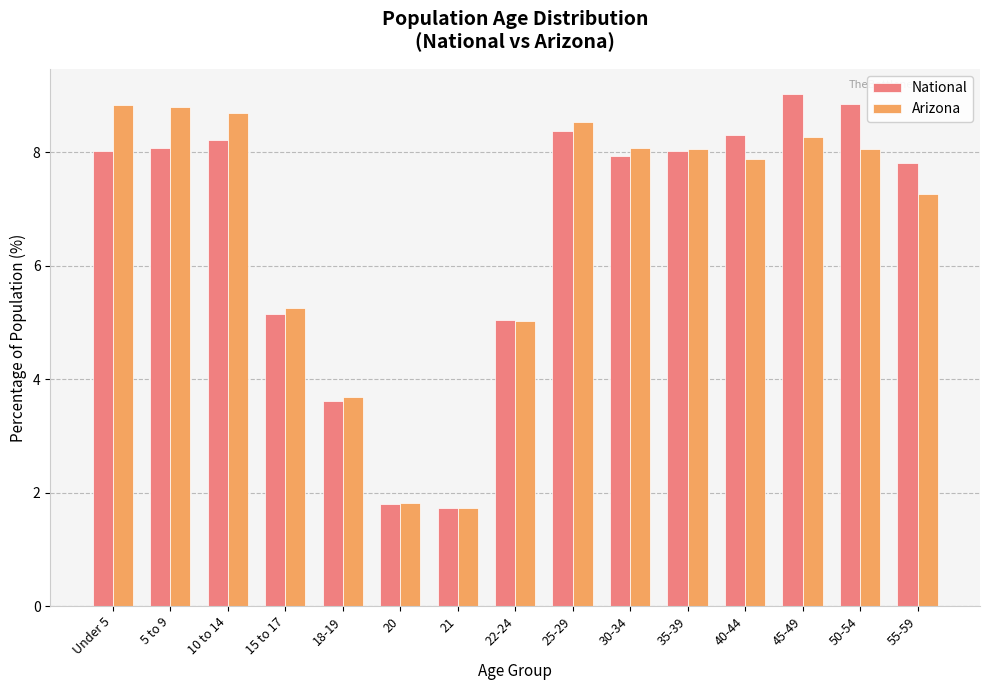

What is the label of the 9th bar from the right?

21